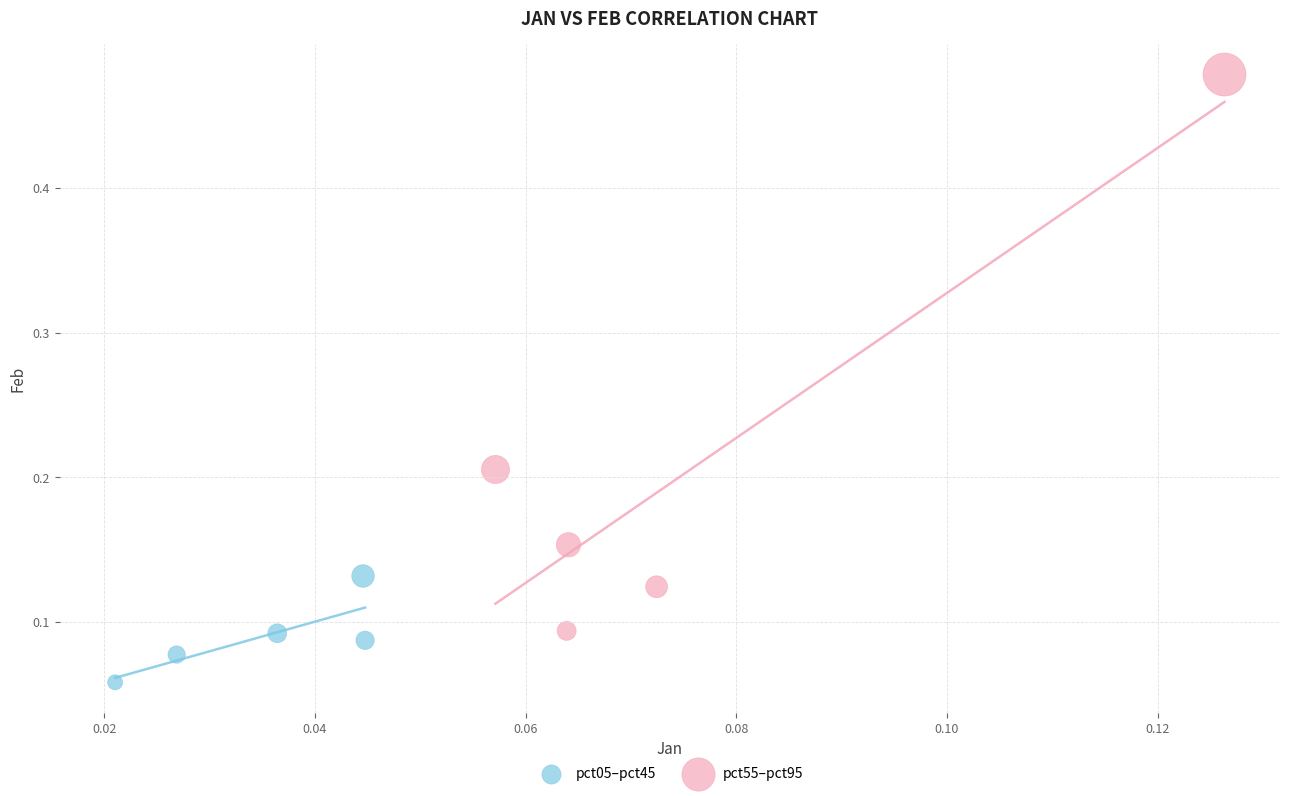

Which series has the largest Y range (max minus min)?

pct55–pct95